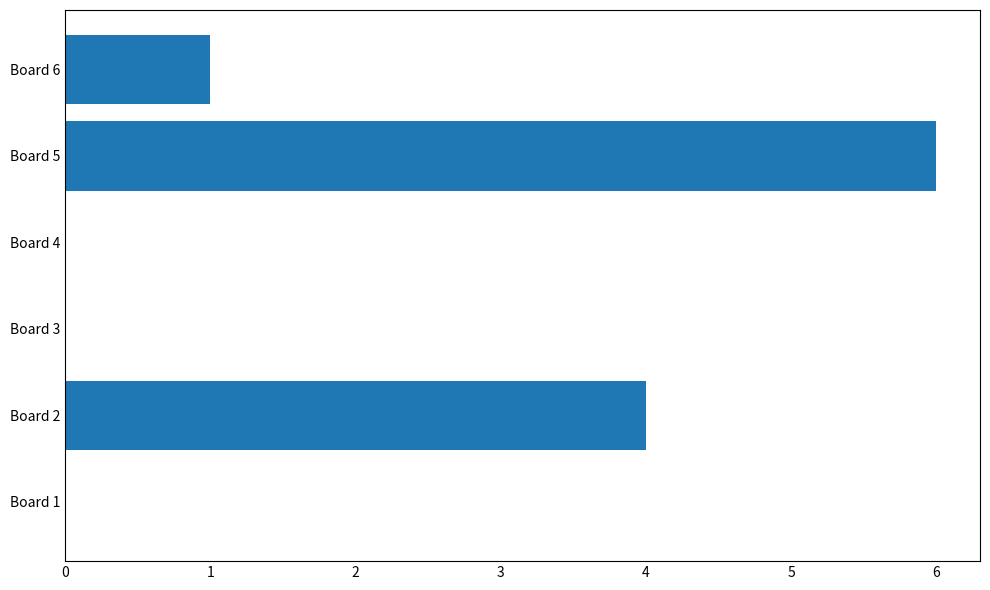

At which label is the value closest to 3?

Board 2